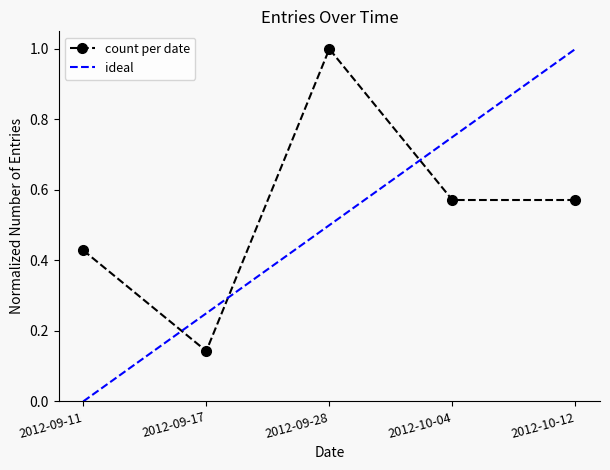

True or false: there are more than 1 points higher than both neighbors.

False